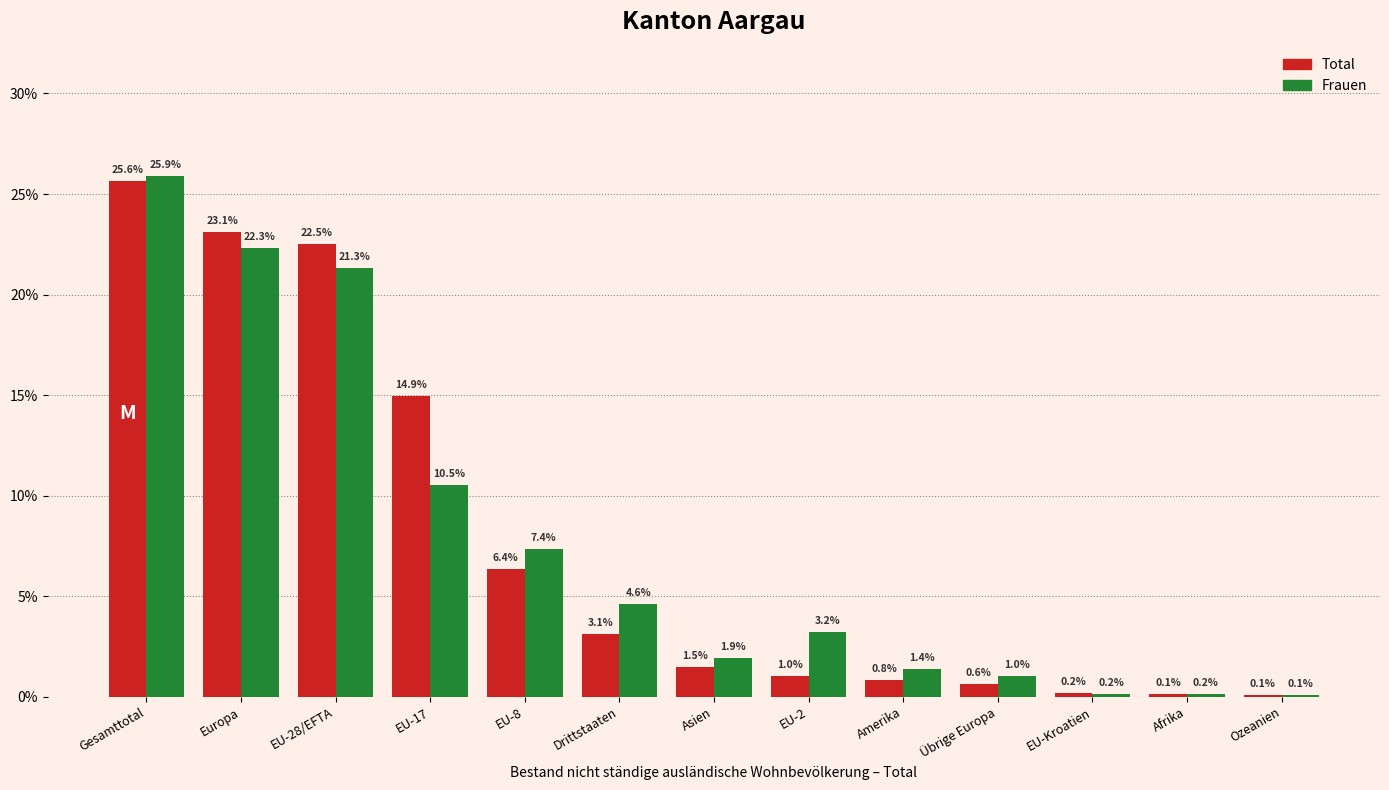

Reading left to right, what are all the values shown in this chart?

Total: Gesamttotal=25.6	Europa=23.1	EU-28/EFTA=22.5	EU-17=14.9	EU-8=6.4	Drittstaaten=3.1	Asien=1.5	EU-2=1.0	Amerika=0.8	Übrige Europa=0.6	EU-Kroatien=0.2	Afrika=0.1	Ozeanien=0.1
Frauen: Gesamttotal=25.9	Europa=22.3	EU-28/EFTA=21.3	EU-17=10.5	EU-8=7.4	Drittstaaten=4.6	Asien=1.9	EU-2=3.2	Amerika=1.4	Übrige Europa=1.0	EU-Kroatien=0.2	Afrika=0.2	Ozeanien=0.1